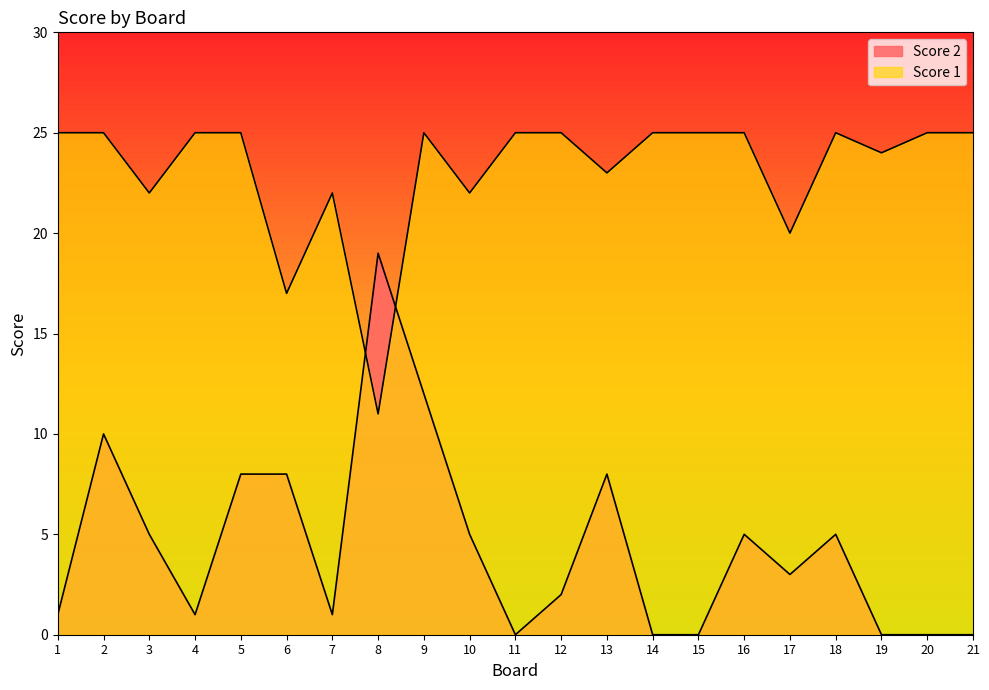

Where is Score 1 nearest to the value 18?

6